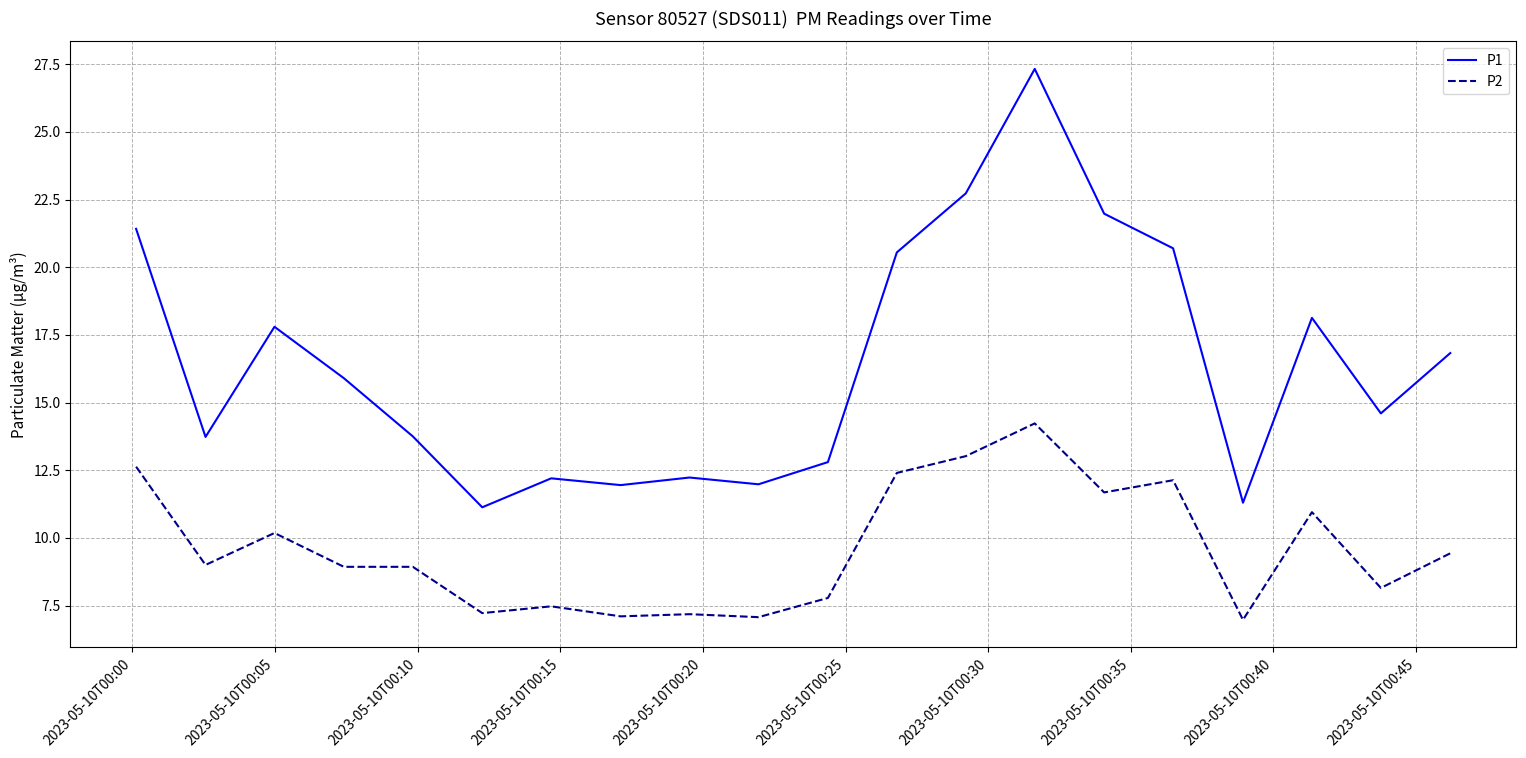

What is the minimum value for P2?

7.0